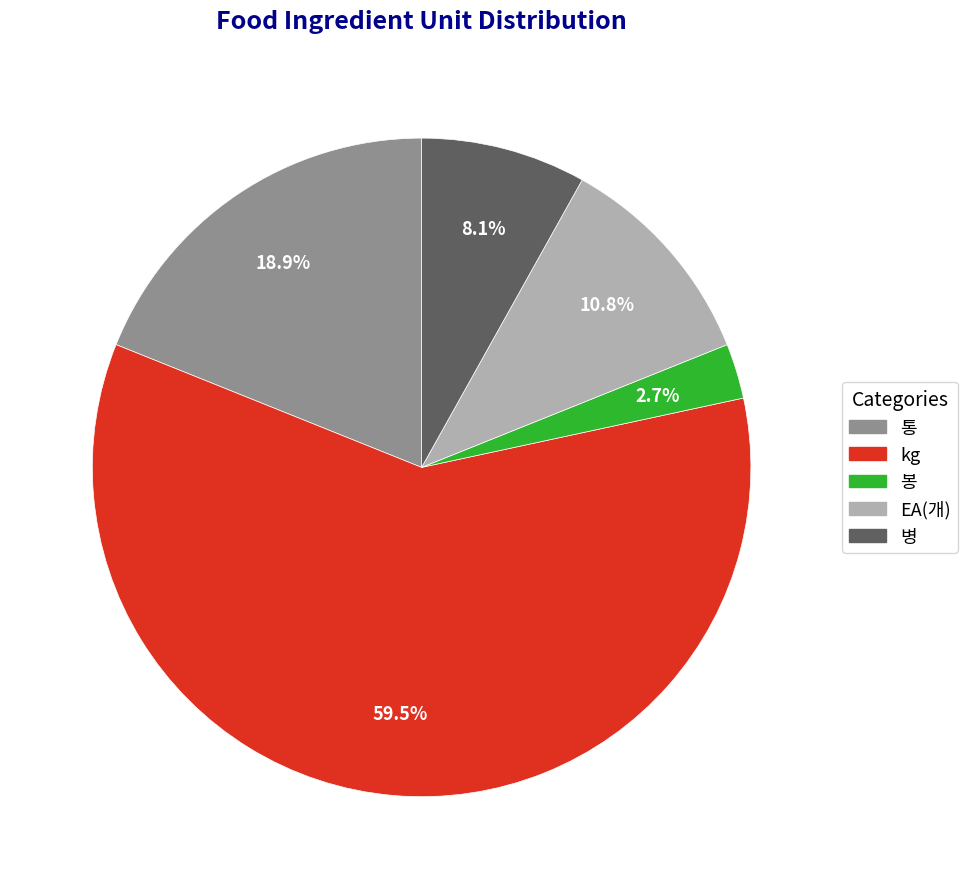

Which category has the smallest portion of the pie?

봉